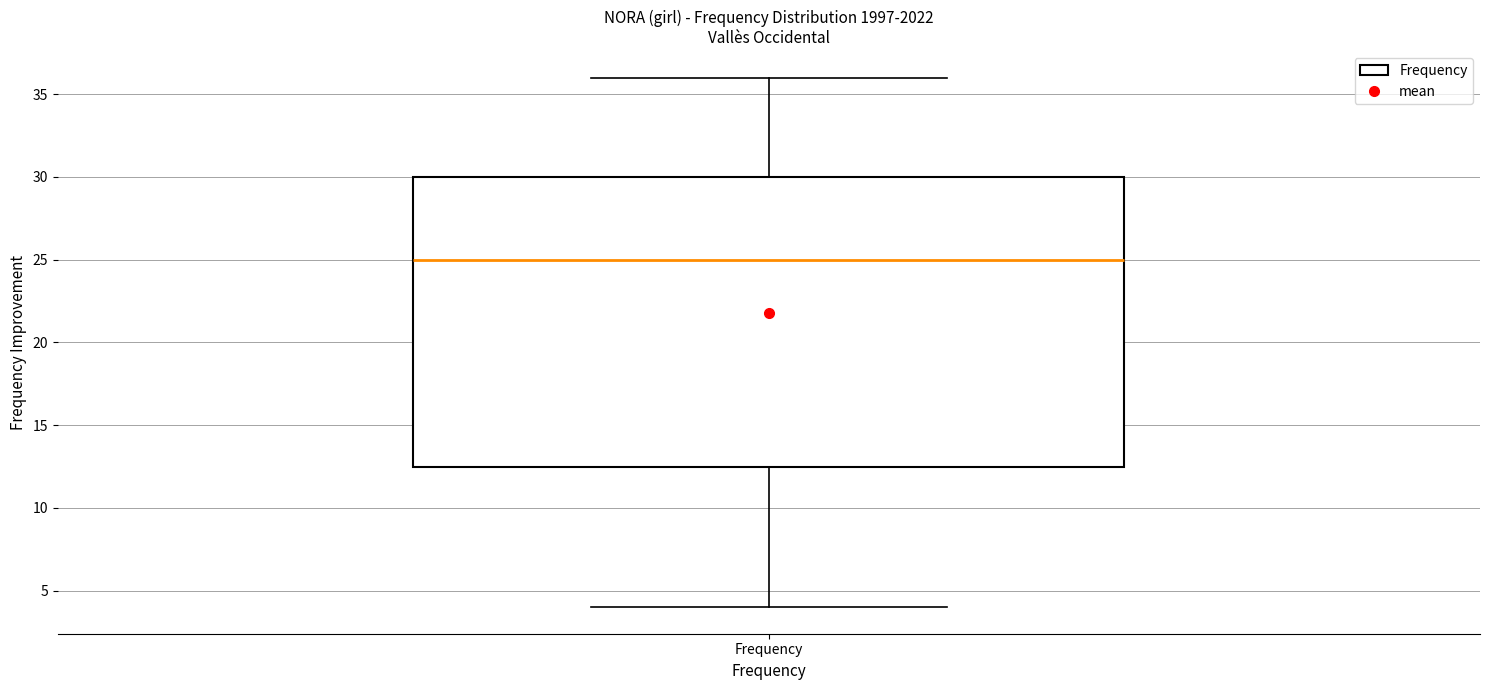

Transcribe this box plot: give where the median line is, the range the box spans, and where the two whiskers end, as read against the y-axis. The values are not printed on the chart, so give them approximately, as read against the axis.

median 25.0, box 12.5 to 30.0, whiskers 4.0 to 36.0